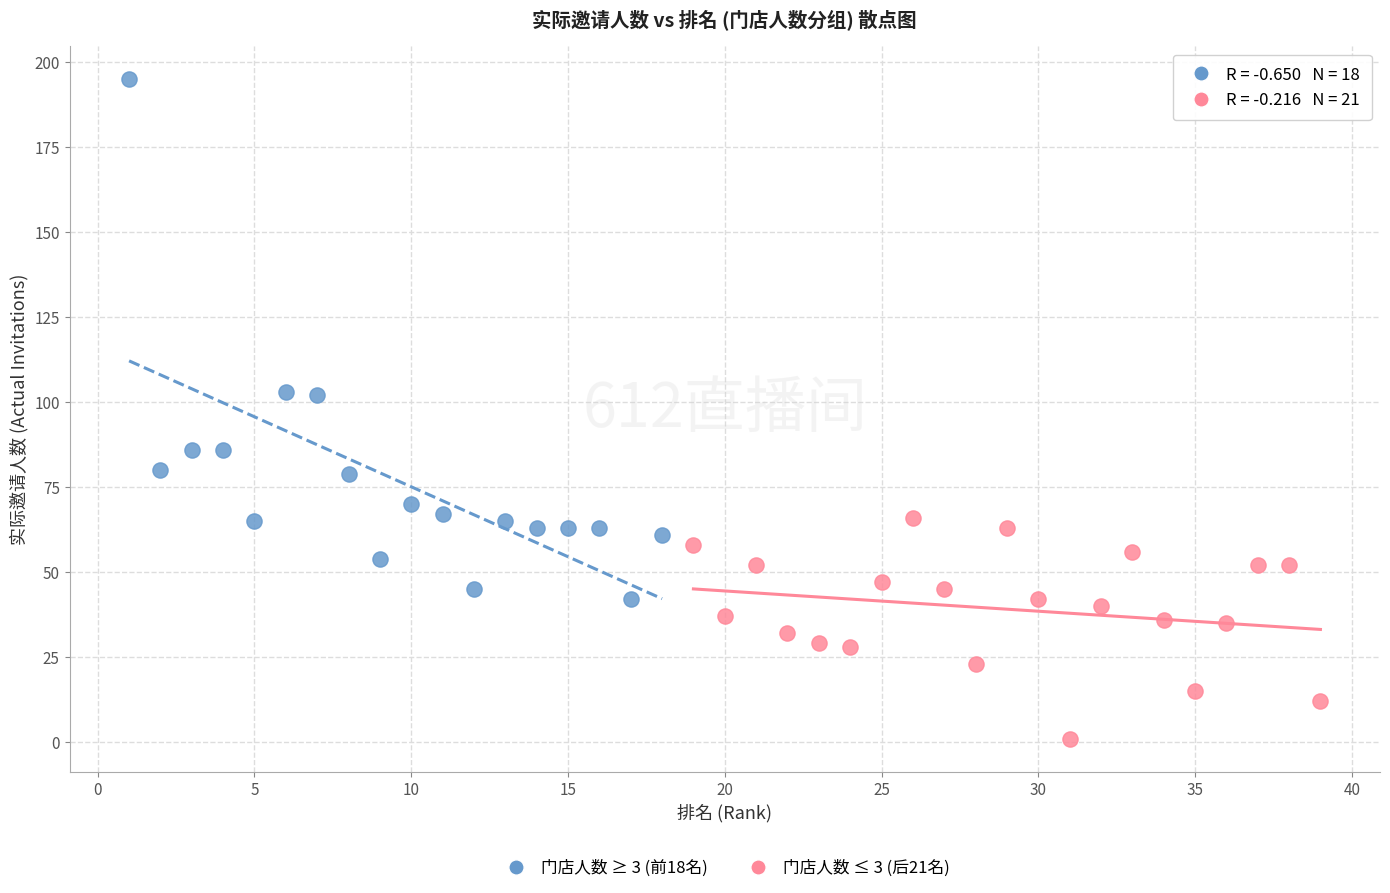

Which series has the largest Y range (max minus min)?

门店人数 ≥ 3 (前18名)